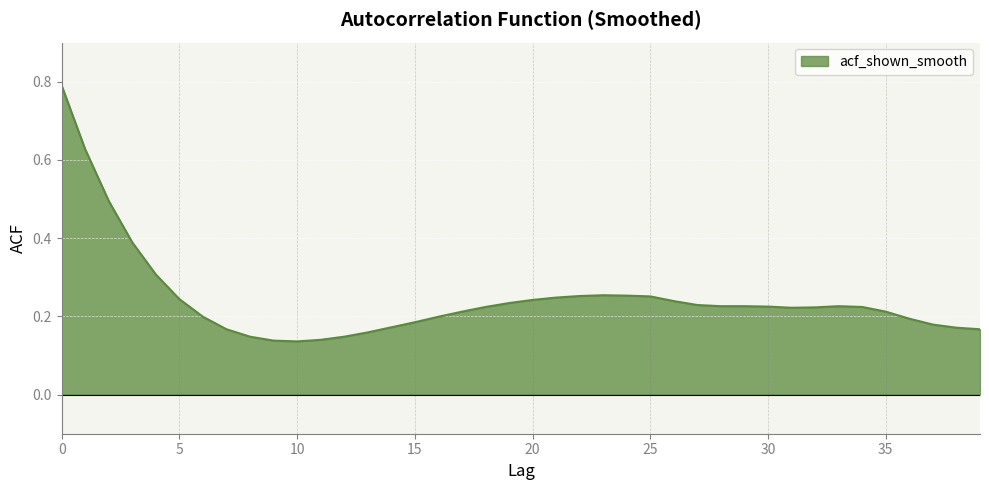

Rank the categories by value from lowest to highest.

10, 9, 11, 8, 12, 13, 7, 39, 38, 14, 37, 15, 36, 6, 16, 17, 35, 31, 32, 18, 34, 30, 28, 29, 33, 27, 19, 26, 20, 5, 21, 25, 22, 24, 23, 4, 3, 2, 1, 0